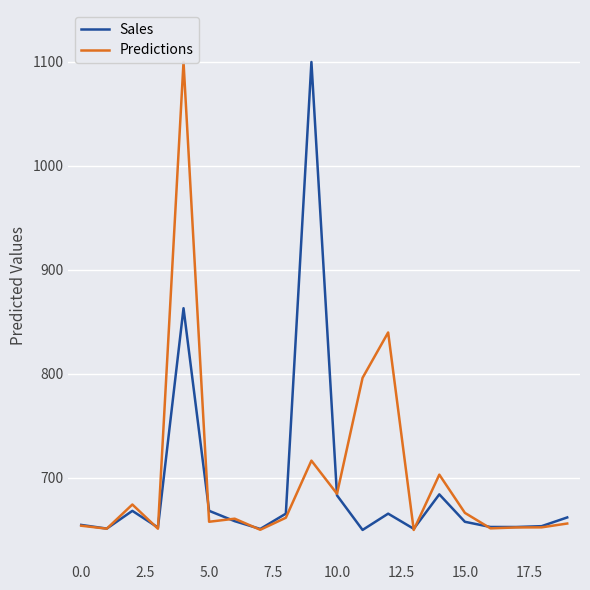

At how many categories does at least one series exceed 872?

2